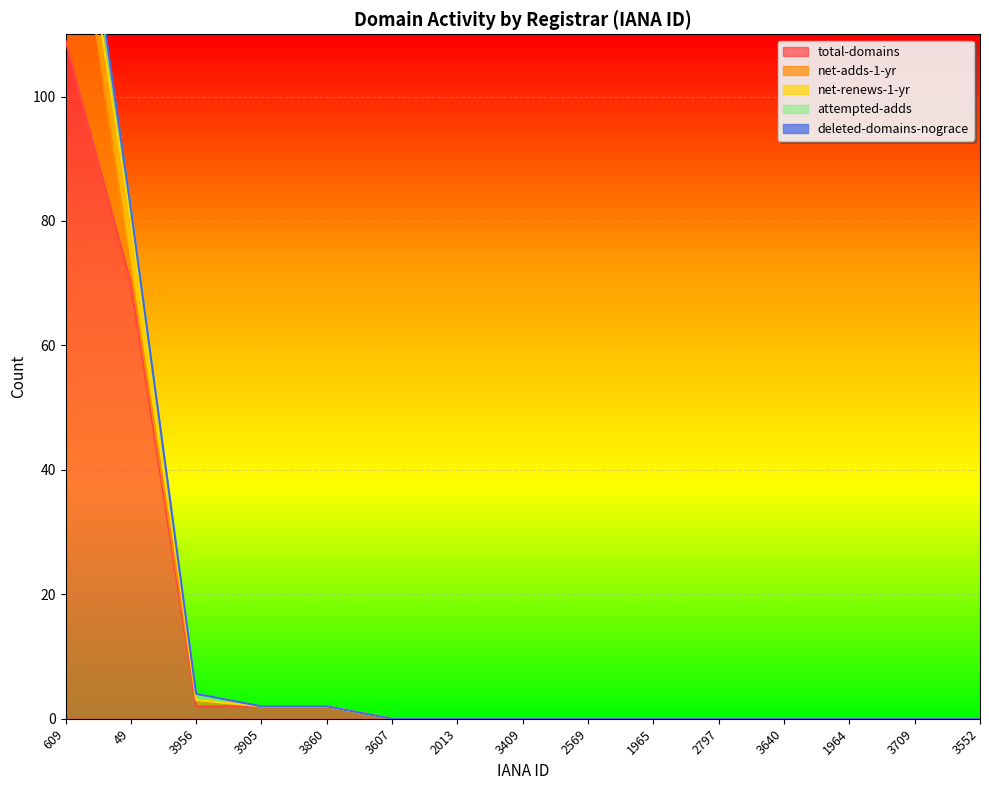

How many distinct data groups are displayed?

5